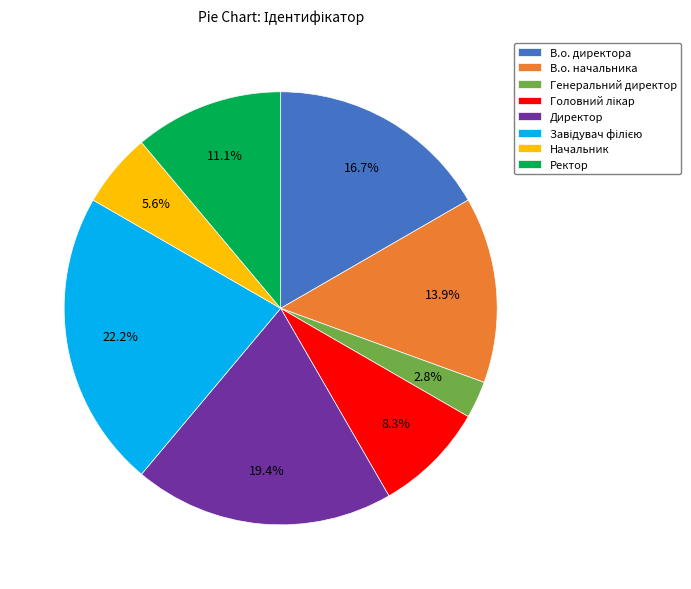

Does any single category account for the majority?

No